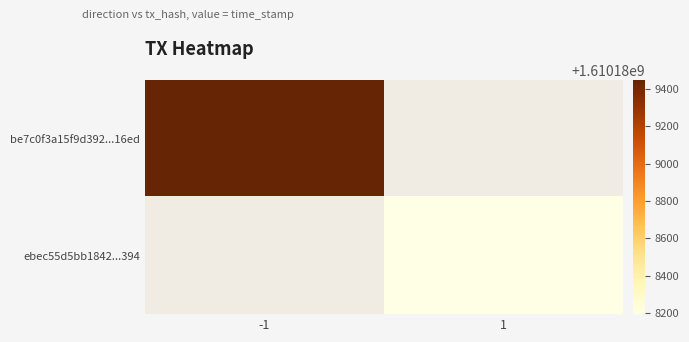

Reading left to right, list all the values displayed in this chart.

be7c0f3a15f9d392605859604862b9704cc16ed: -1	1610189448
ebec55d5bb1842732c365fbb576c5bb5b8e3394: 1	1610188195